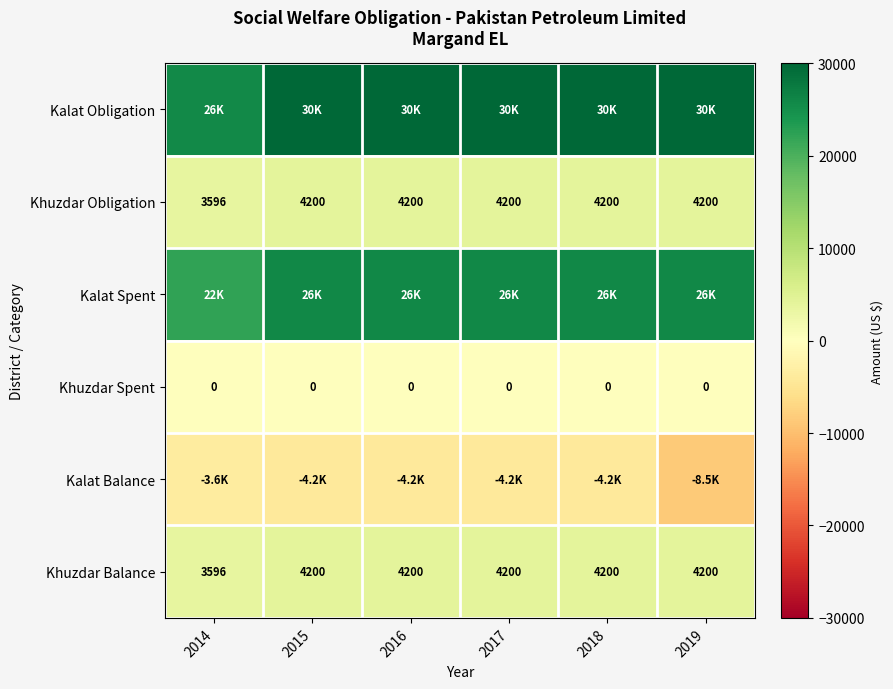

What value does the Khuzdar Balance series have at 2015?

4200